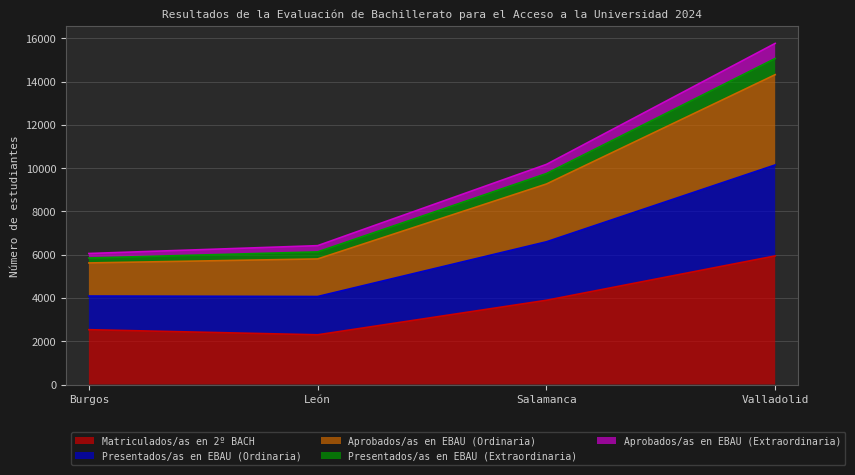

How many series are shown in this chart?

5